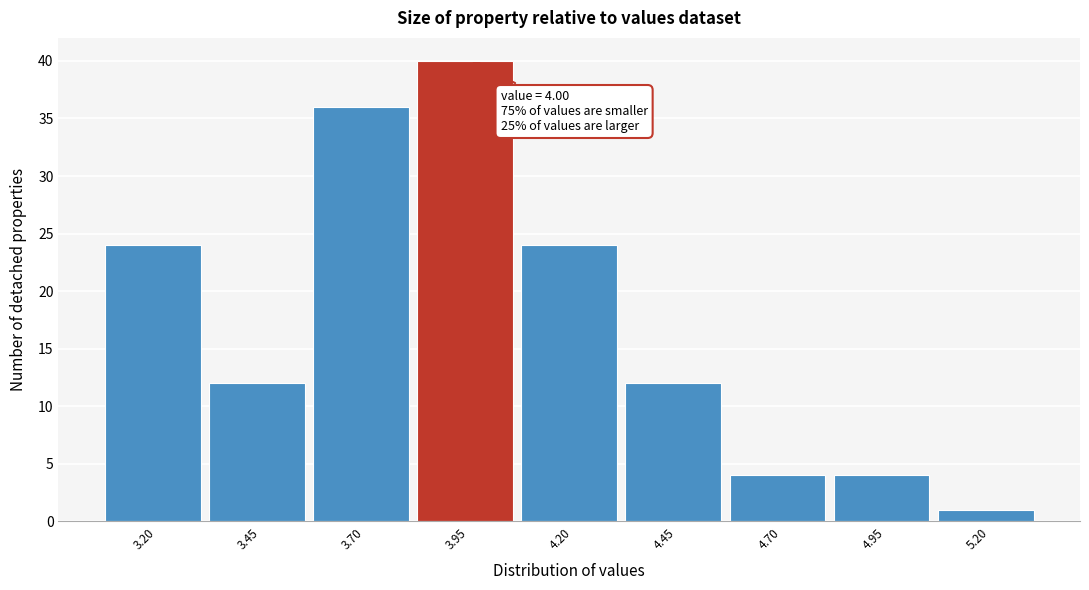

Reading left to right, what are all the values shown in this chart?

3.20=24	3.45=12	3.70=36	3.95=40	4.20=24	4.45=12	4.70=4	4.95=4	5.20=1